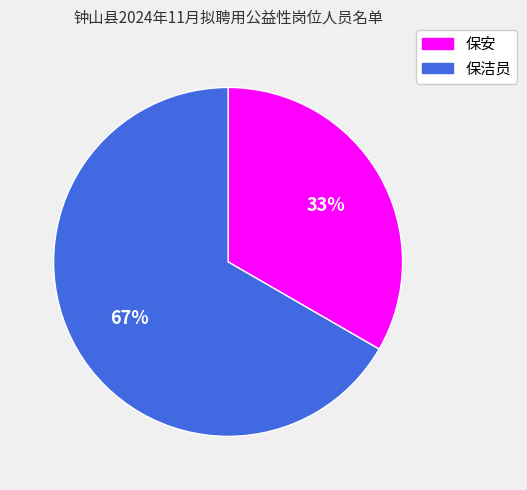

Rank the categories by value from highest to lowest.

保洁员, 保安